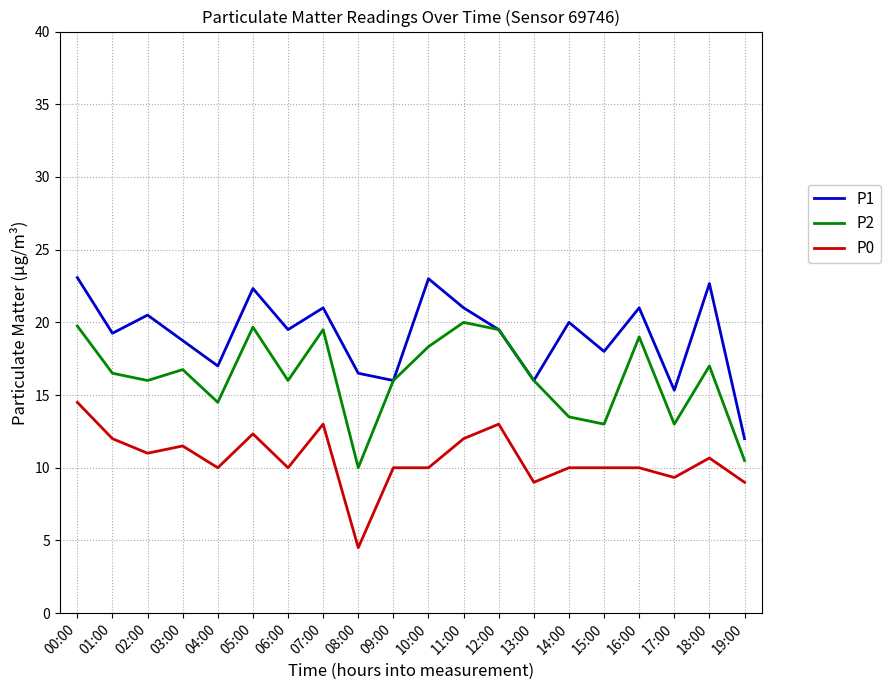

Where is the first local maximum for P0?

03:00